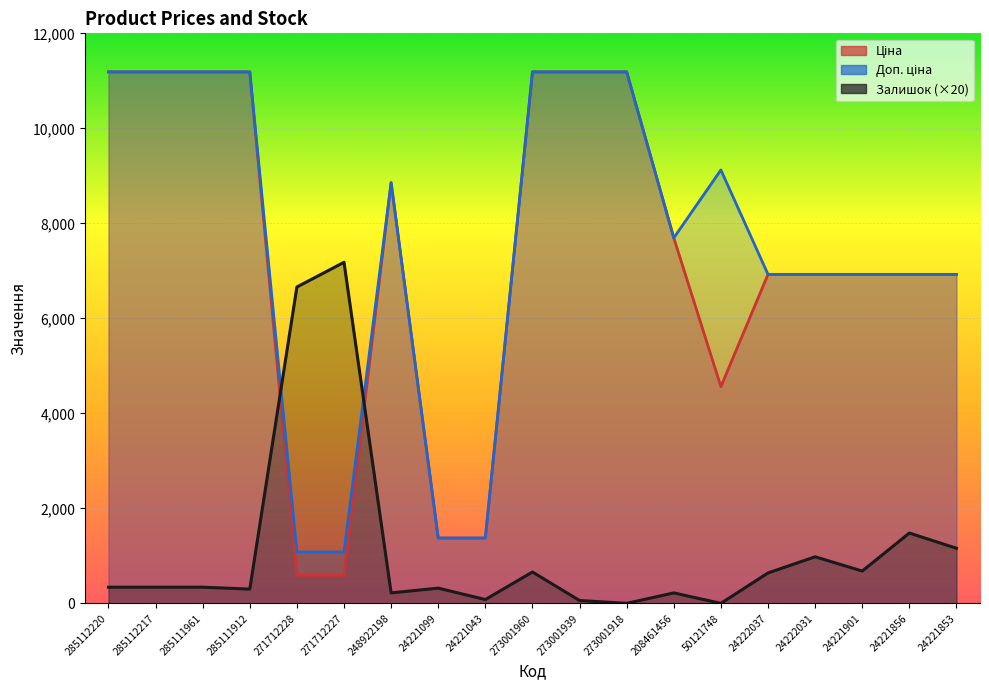

Rank the categories by Доп. ціна value from lowest to highest.

271712228, 271712227, 24221099, 24221043, 24222037, 24222031, 24221901, 24221856, 24221853, 208461456, 248922198, 50121748, 285112220, 285112217, 285111961, 285111912, 273001960, 273001939, 273001918